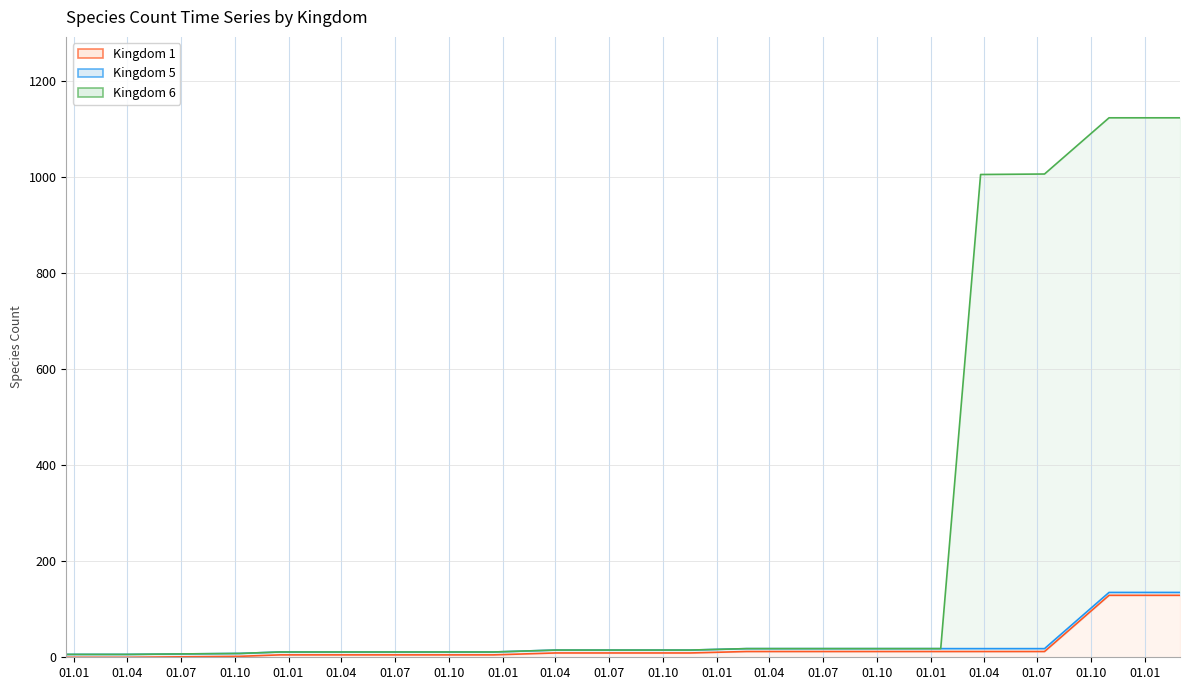

True or false: Kingdom 6 and Kingdom 1 intersect in this chart.

False